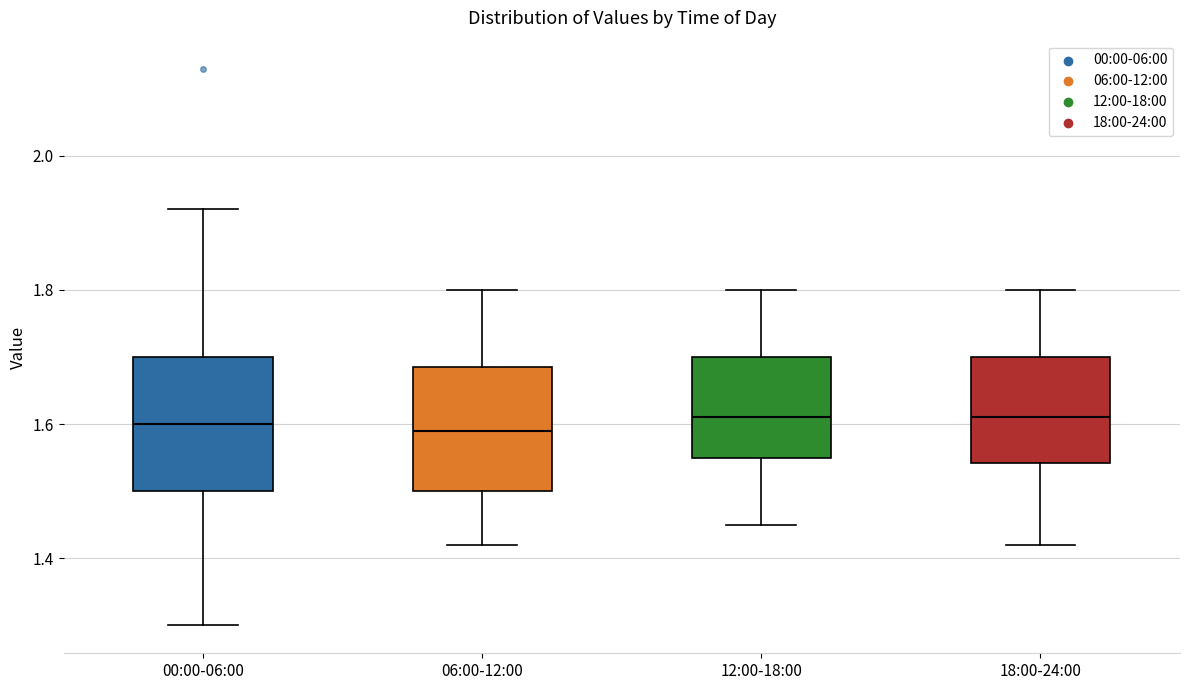

Reading left to right, transcribe this box plot: for each box, give where its median line is, the range the box spans, and where its two whiskers end, as read against the y-axis. The values are not printed on the chart, so give them approximately, as read against the axis.

00:00-06:00: median 1.60, box 1.50 to 1.70, whiskers 1.30 to 1.92
06:00-12:00: median 1.60, box 1.50 to 1.68, whiskers 1.42 to 1.80
12:00-18:00: median 1.62, box 1.56 to 1.70, whiskers 1.46 to 1.80
18:00-24:00: median 1.62, box 1.54 to 1.70, whiskers 1.42 to 1.80